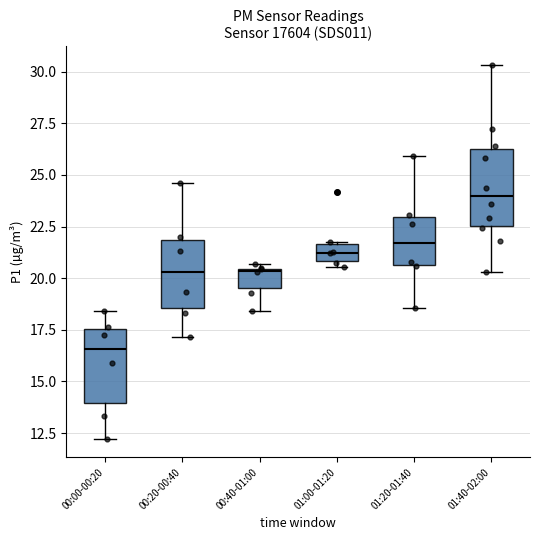

Reading left to right, transcribe this box plot: for each box, give where its median line is, the range the box spans, and where its two whiskers end, as read against the y-axis. The values are not printed on the chart, so give them approximately, as read against the axis.

00:00-00:20: median 16.5, box 14.0 to 17.5, whiskers 12.0 to 18.5
00:20-00:40: median 20.5, box 18.5 to 22.0, whiskers 17.0 to 24.5
00:40-01:00: median 20.5, box 19.5 to 20.5, whiskers 18.5 to 20.5 (just above the box's upper edge)
01:00-01:20: median 21.0 (inside the box), box 21.0 to 21.5, whiskers 20.5 to 22.0
01:20-01:40: median 21.5, box 20.5 to 23.0, whiskers 18.5 to 26.0
01:40-02:00: median 24.0, box 22.5 to 26.5, whiskers 20.5 to 30.5